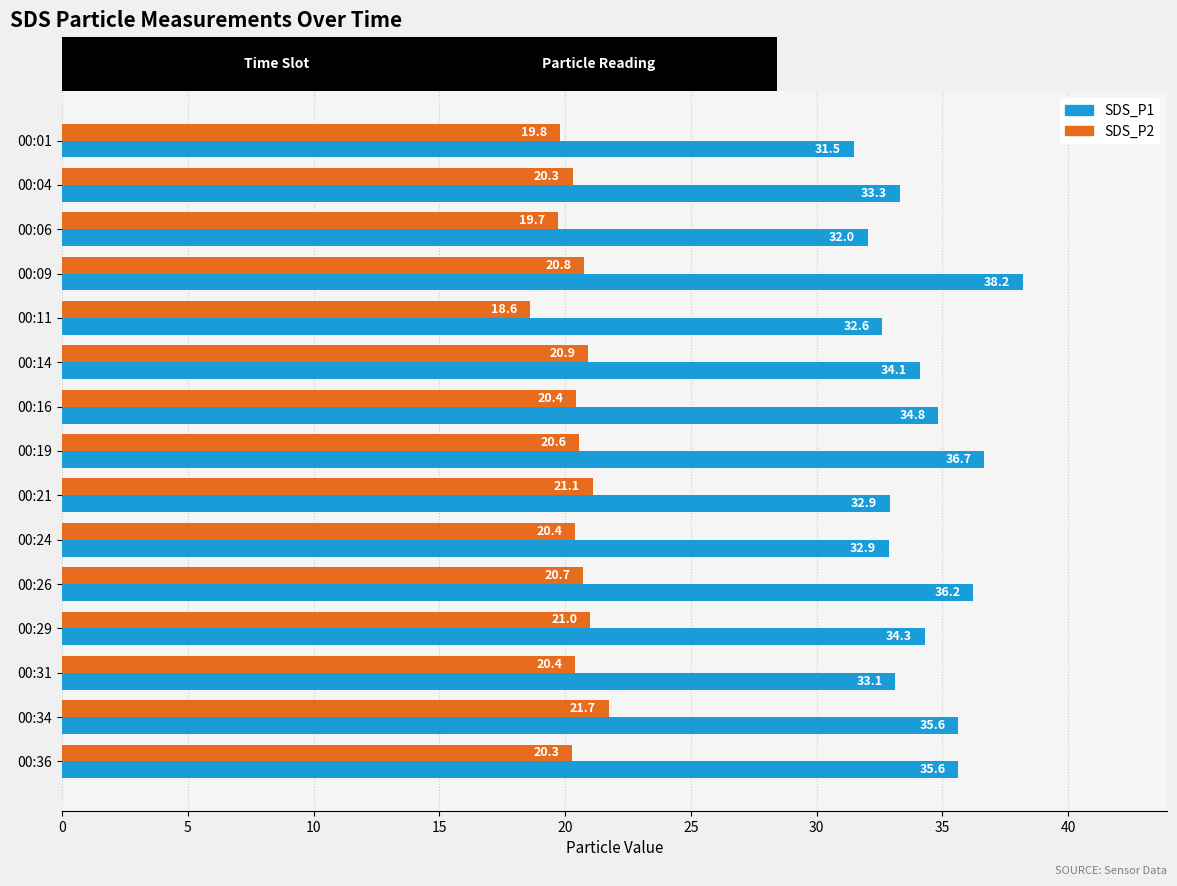

Which series changed the most between 00:04 and 00:34?

SDS_P1